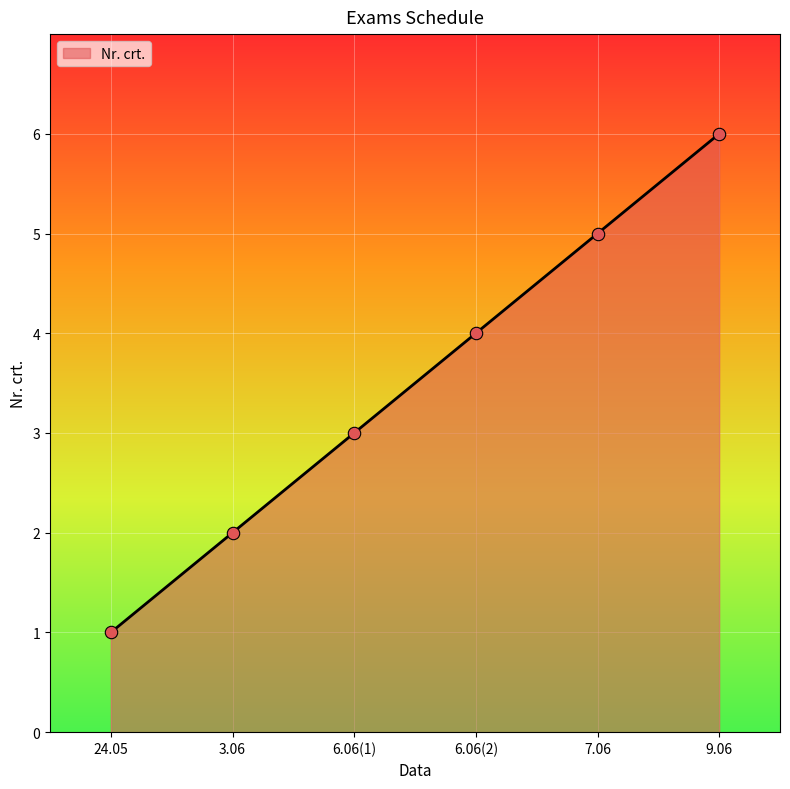

Approximately how many times larger is the value at 6.06(2) compared to 24.05?

4.0